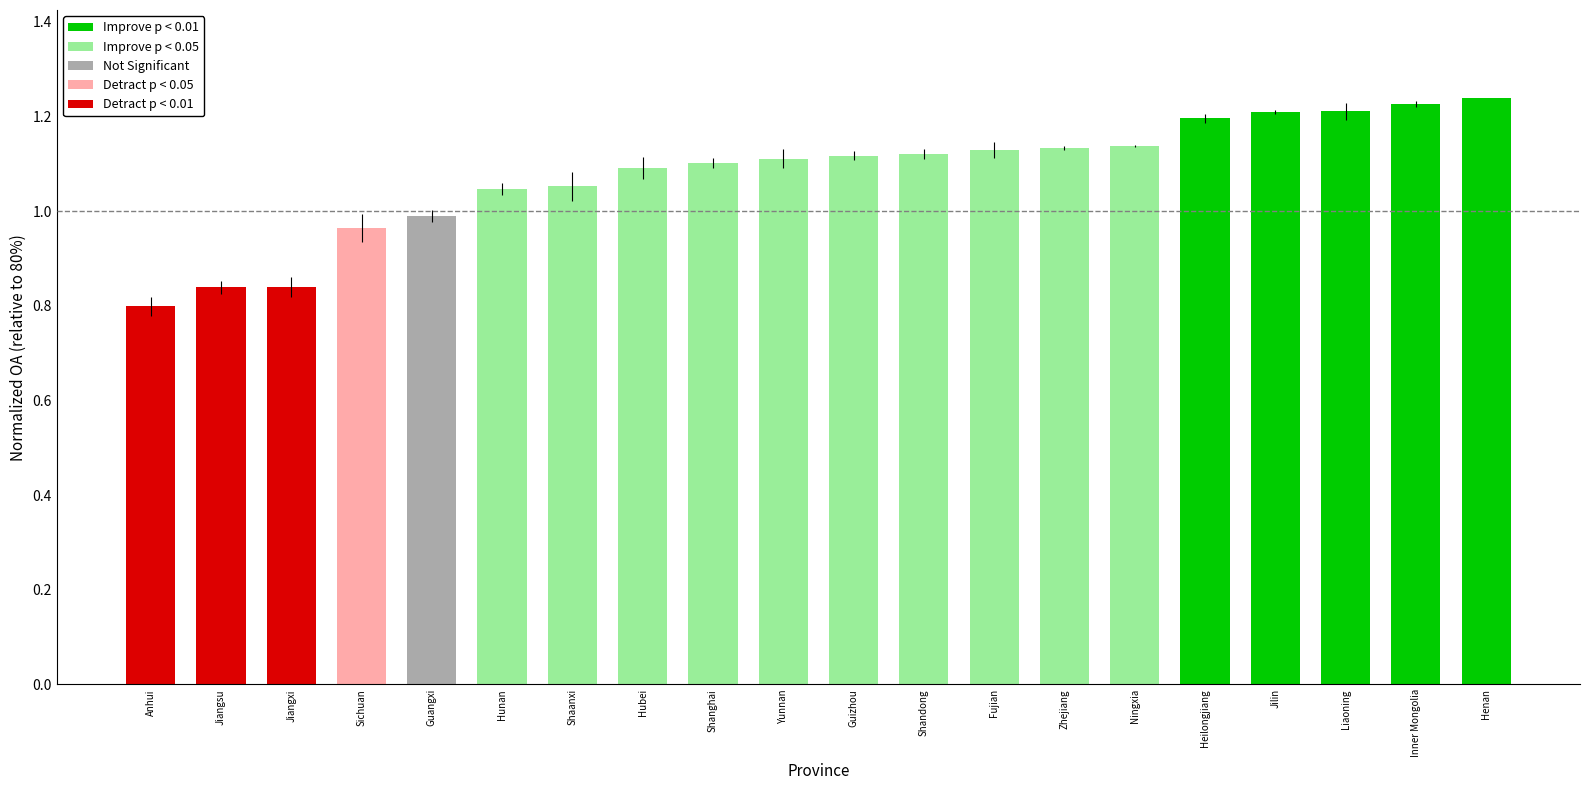

What position from the left is Shandong?

12